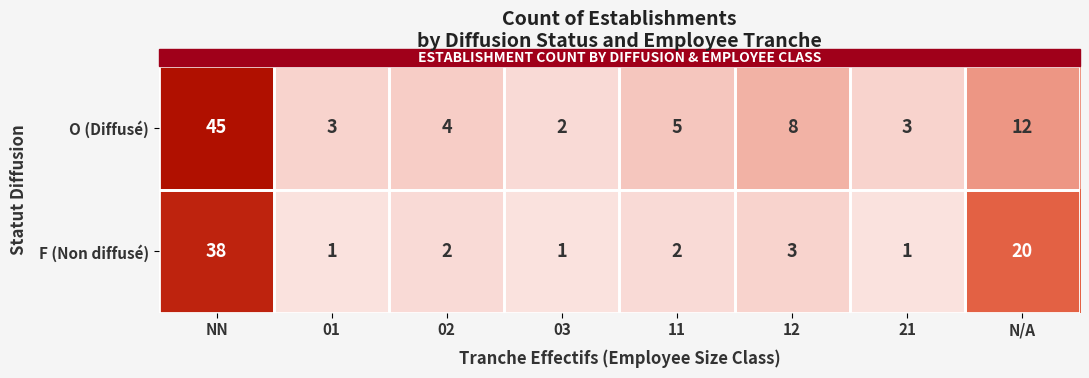

Which category has the highest value in the F (Non diffusé) series?

NN